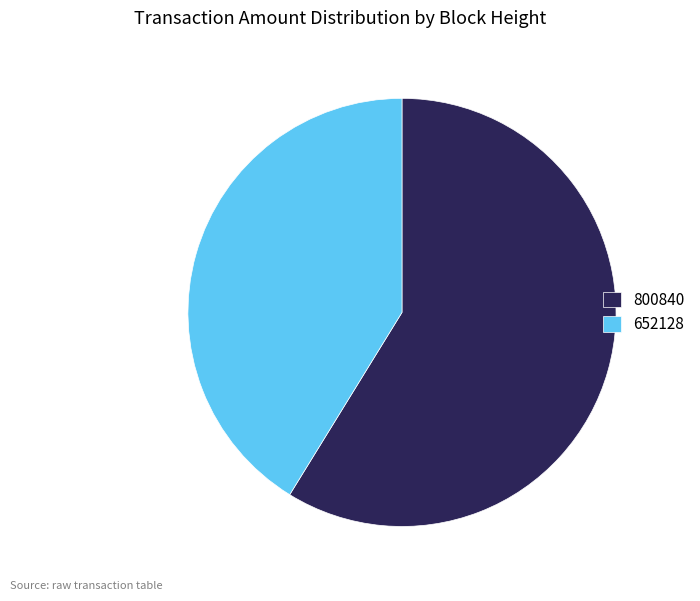

Is the sum of 800840 and 652128 greater than half?

Yes